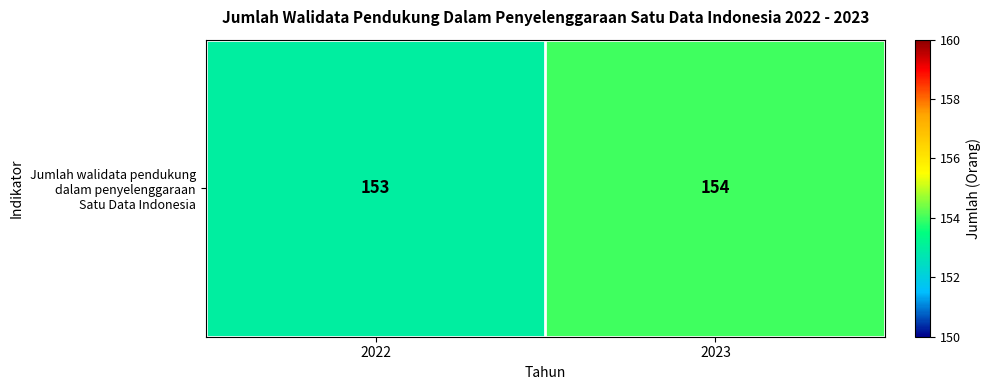

Is it true that the value at 2022 is 71?

False